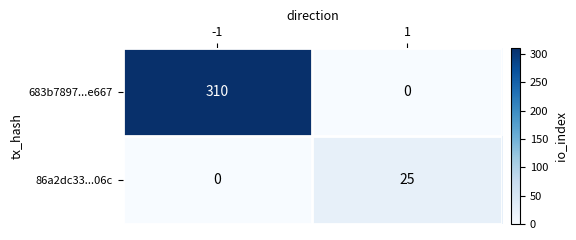

At -1, list the series in order from smallest to largest.

86a2dc33...06c, 683b7897...e667